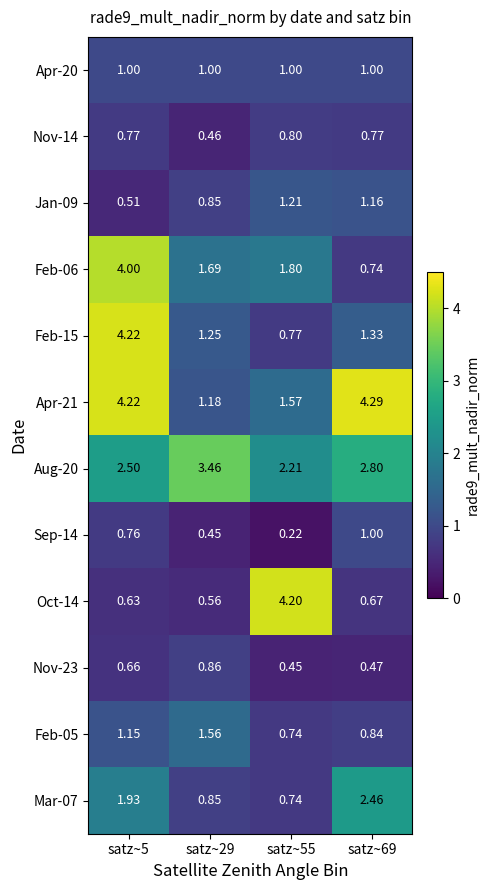

Between satz~29 and satz~69, which series saw the biggest shift?

Apr-21